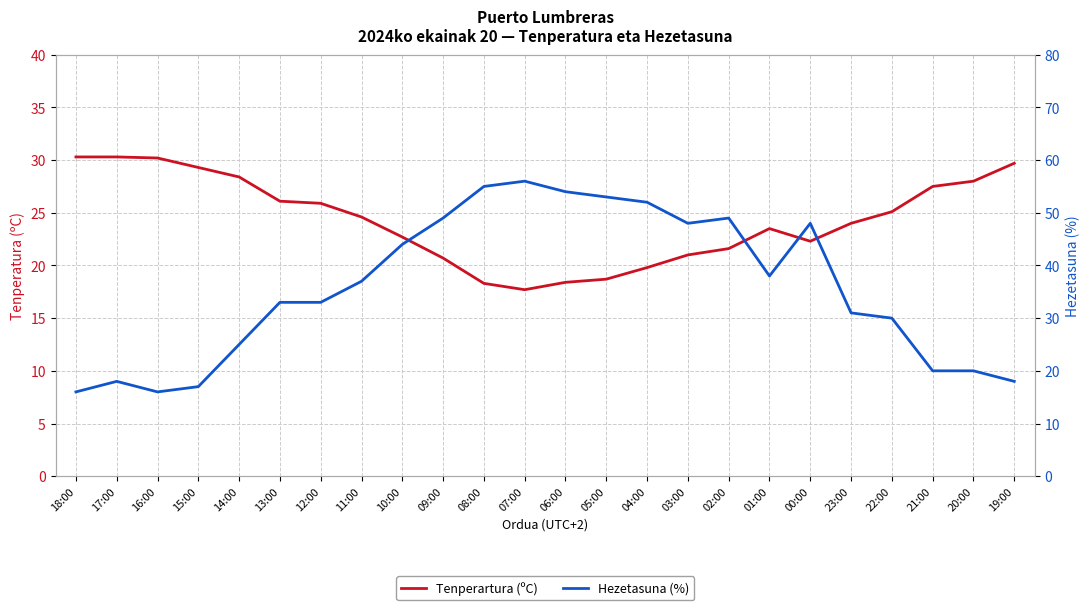

What is the label of the 12th point from the left?

07:00